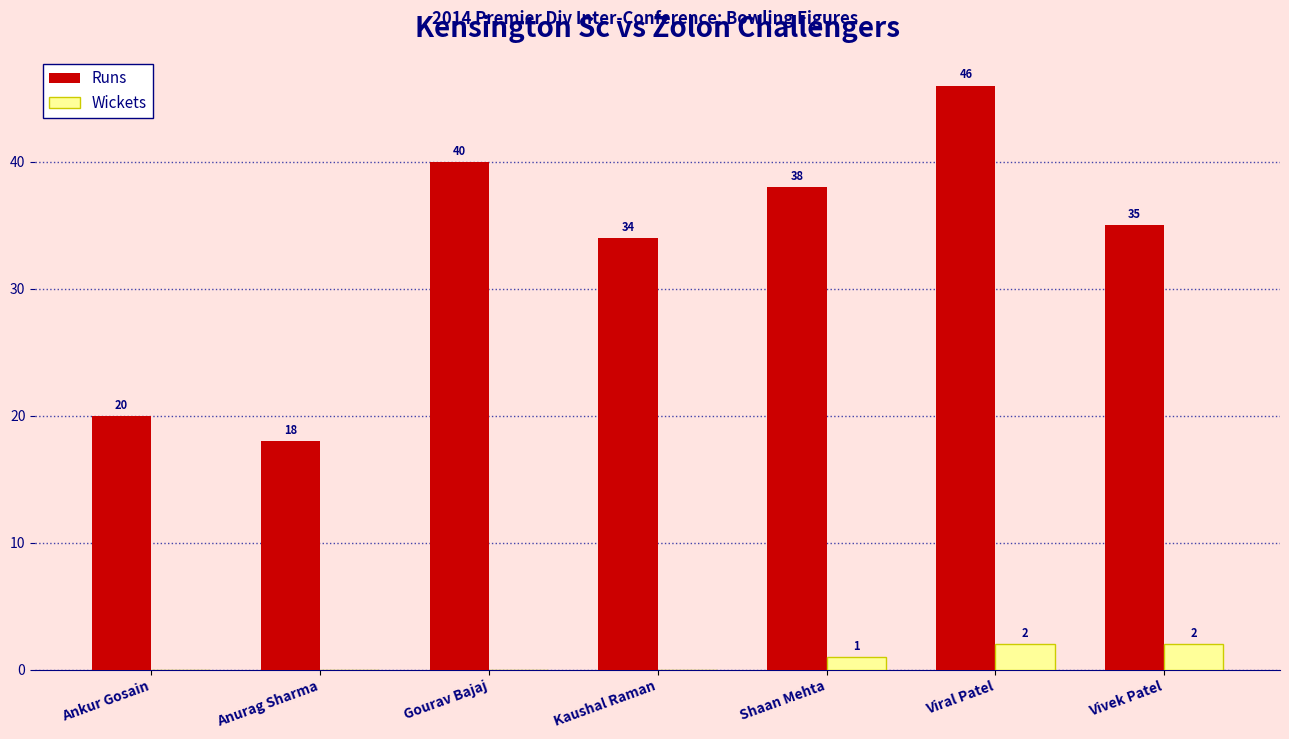

Is the value of Wickets at Vivek Patel greater than the value of Runs at Gourav Bajaj?

No